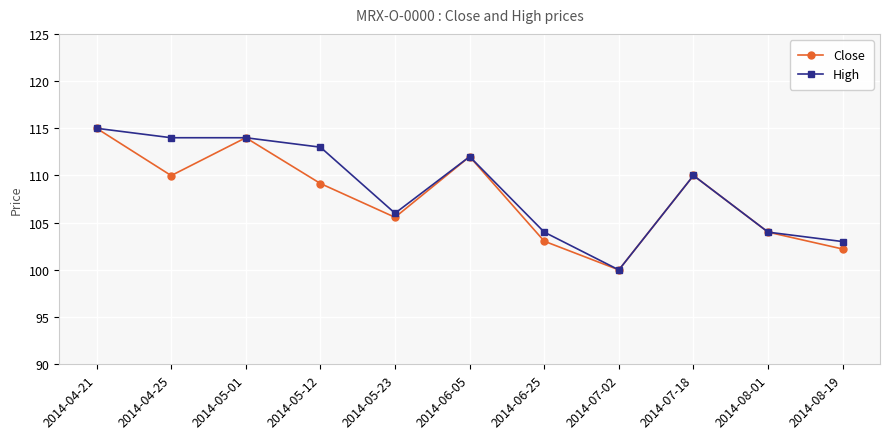

At which label does Close first exceed 109?

2014-04-21